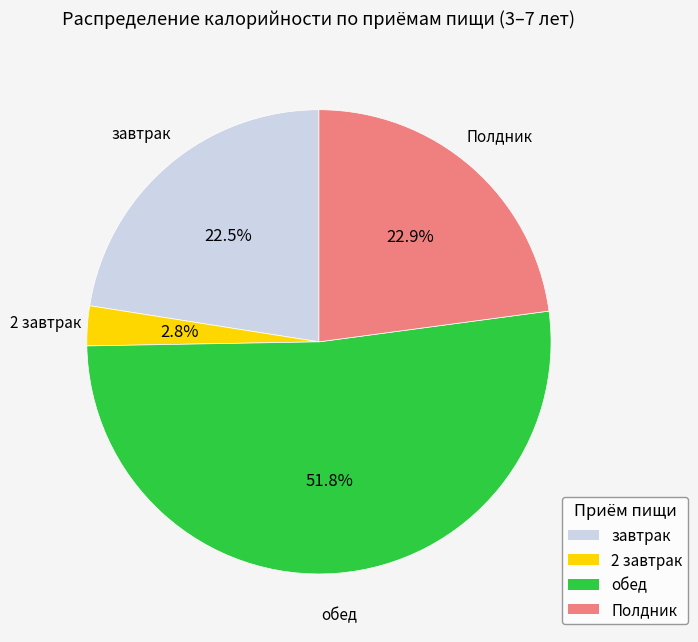

Do 2 завтрак and завтрак together represent more than half of the pie?

No